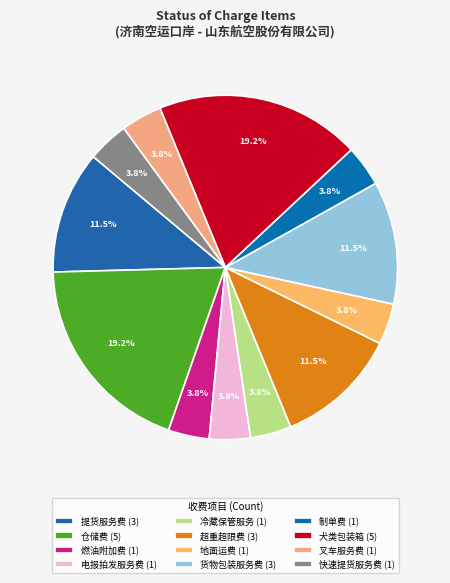

Count the number of slices in the pie.

12